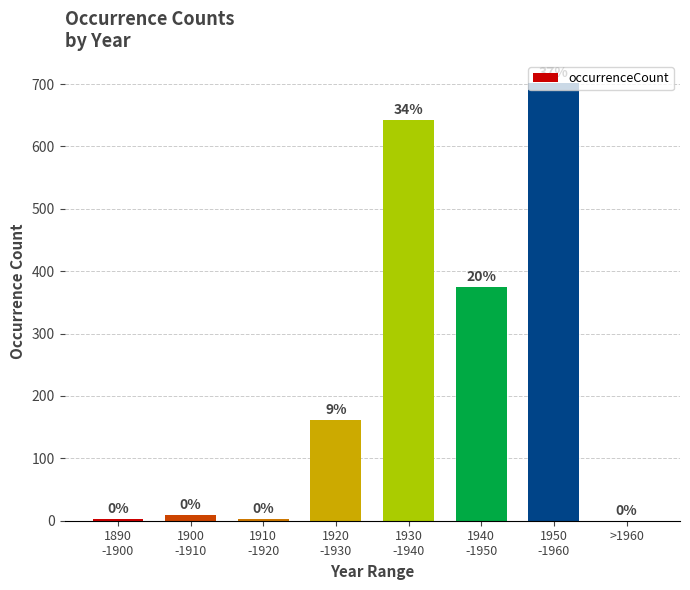

What is the sum of all values?

1894